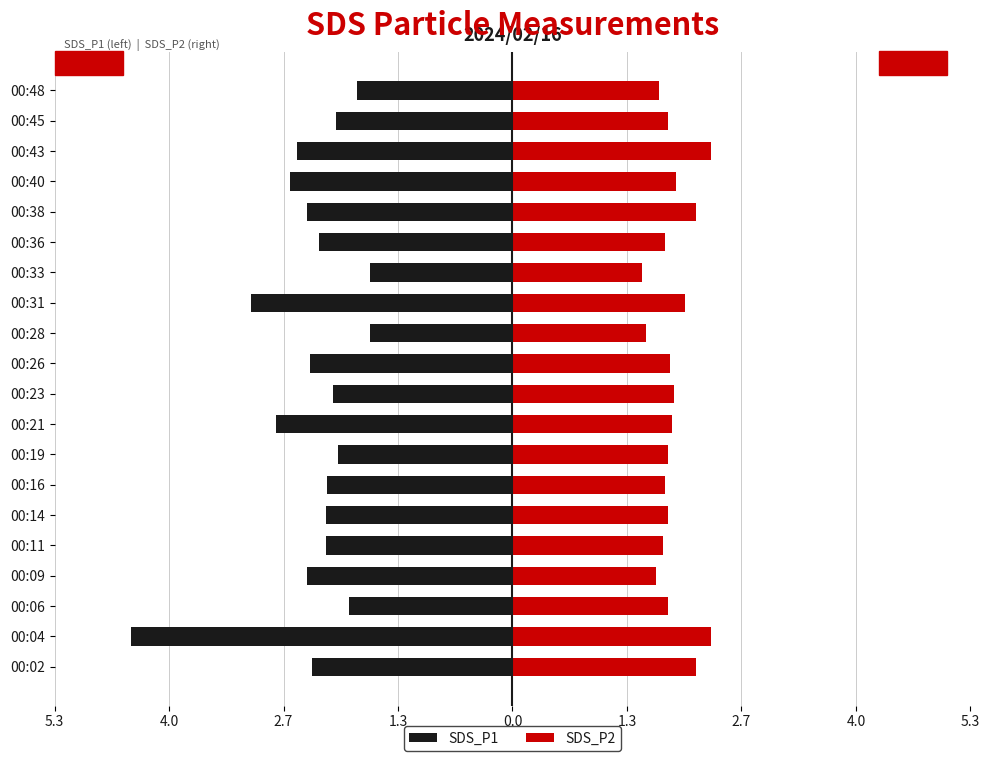

What are all the series names shown in the legend?

SDS_P1, SDS_P2